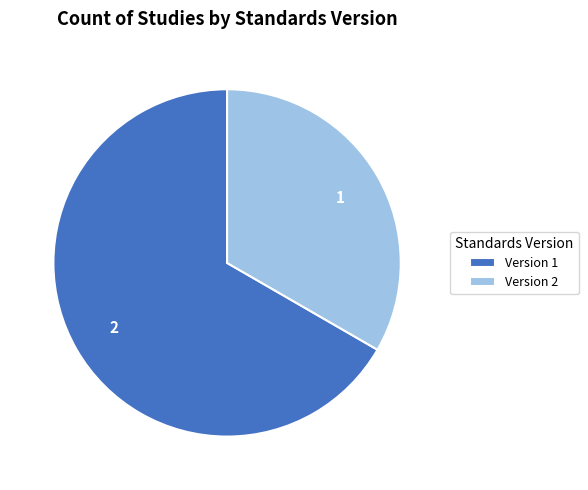

Count the number of slices in the pie.

2